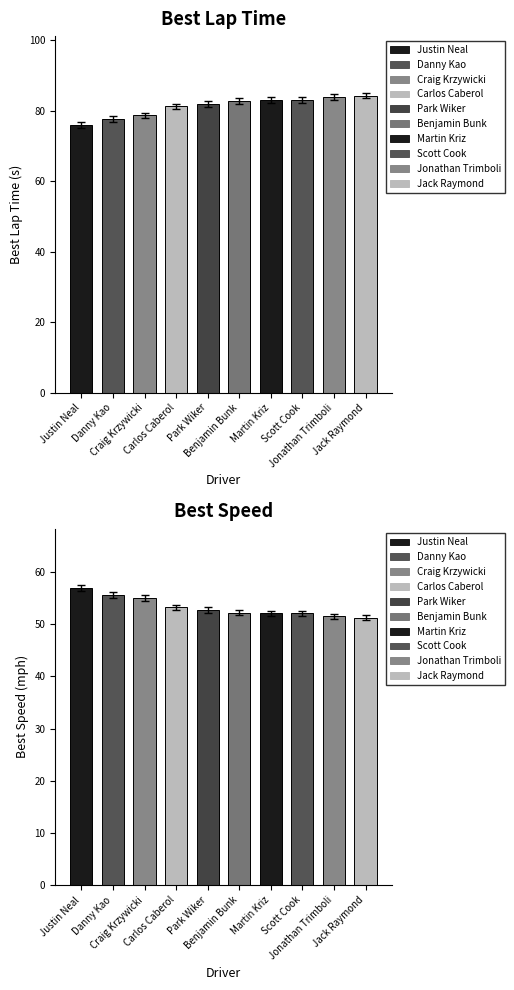

What is the maximum value for Best Speed?

56.9